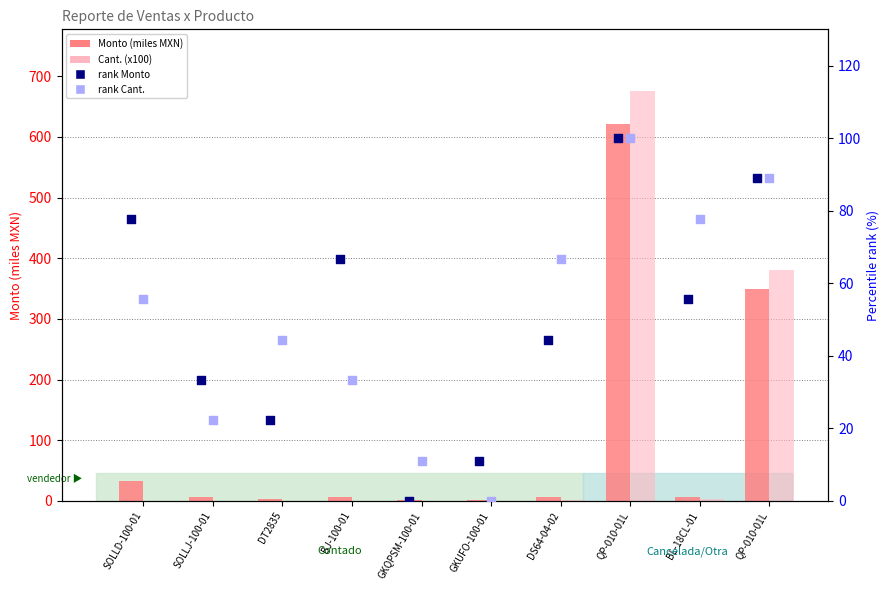

At which category is the sum across all series the highest?

QP-010-01L